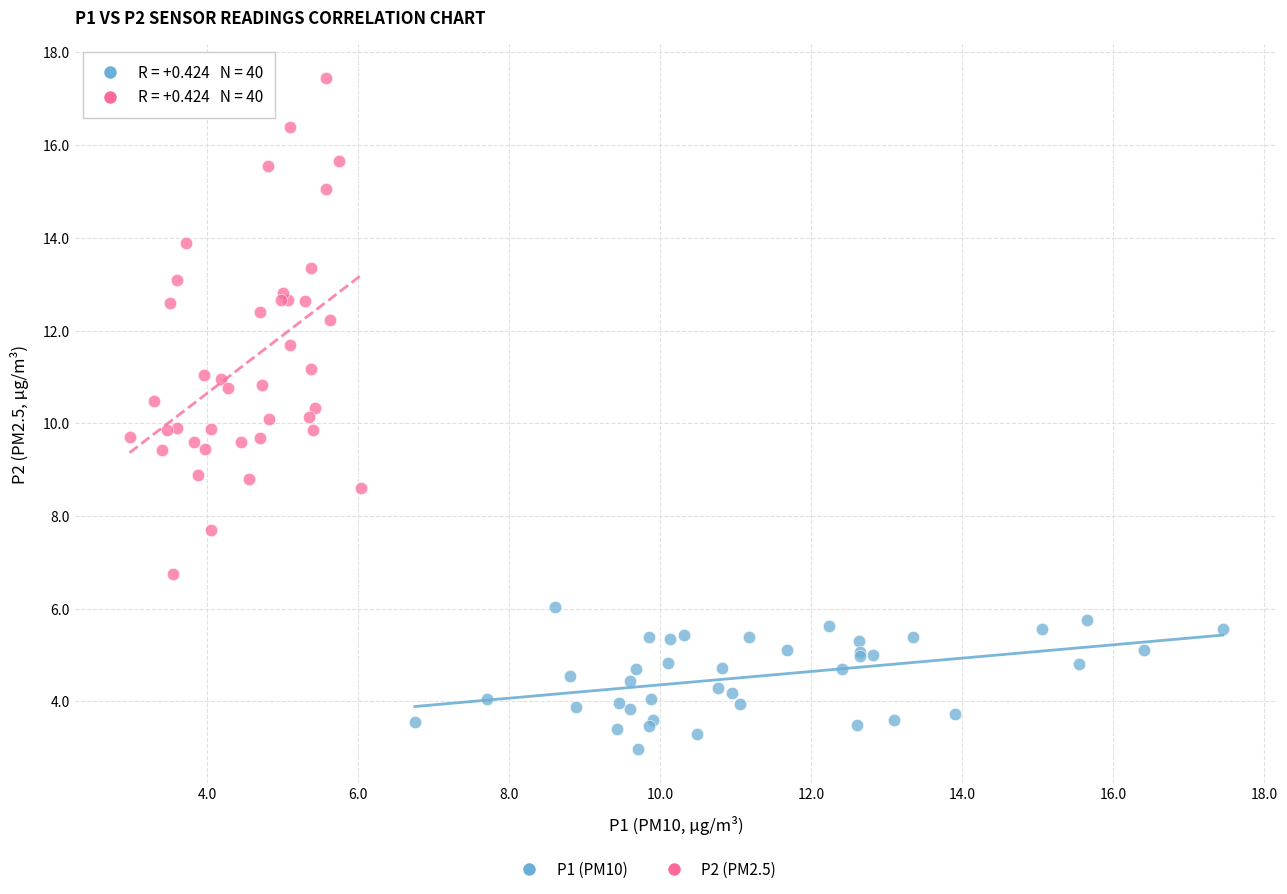

Which series has the widest spread of Y values?

P2 (PM2.5)